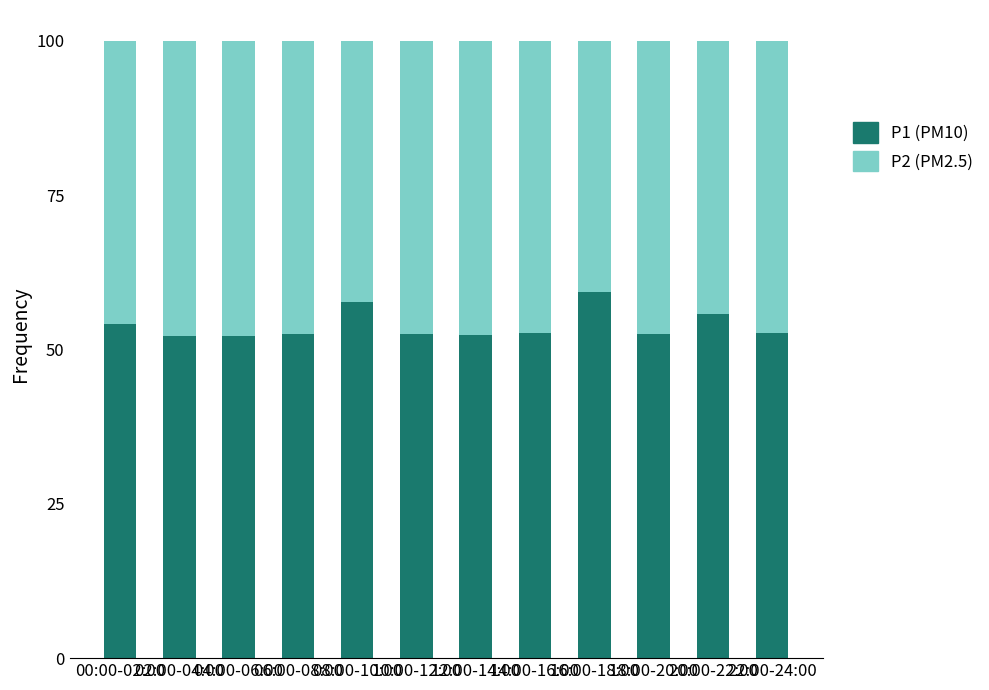

How many data points does each series have?

12